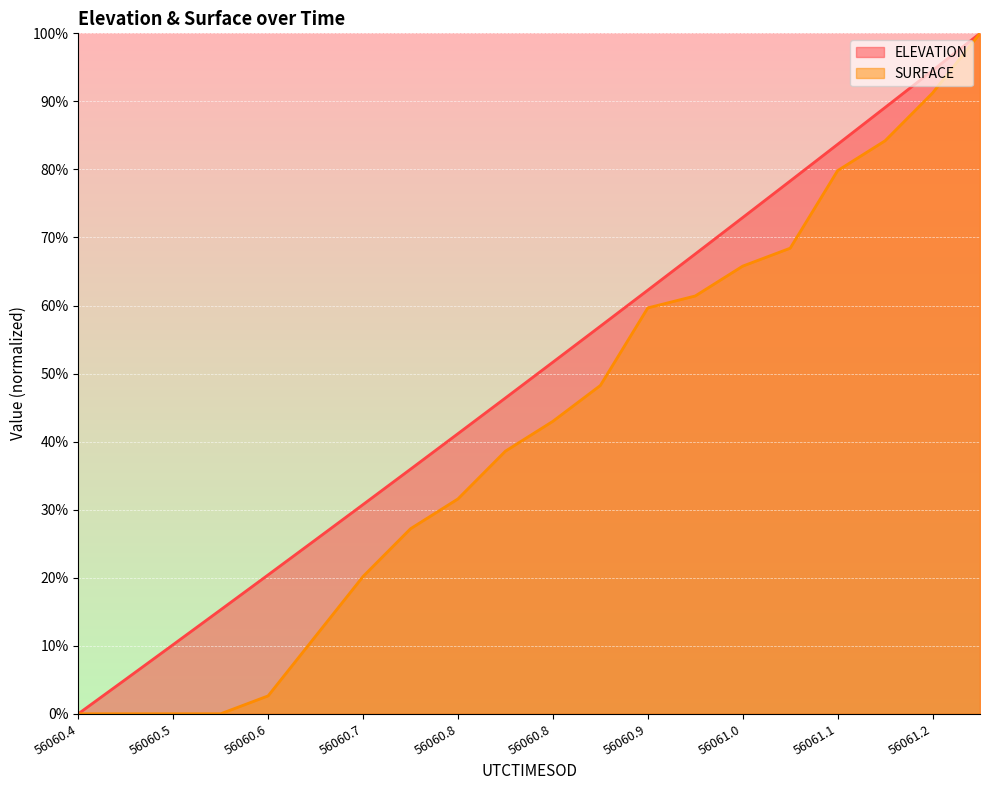

True or false: SURFACE line and ELEVATION line intersect in this chart.

False